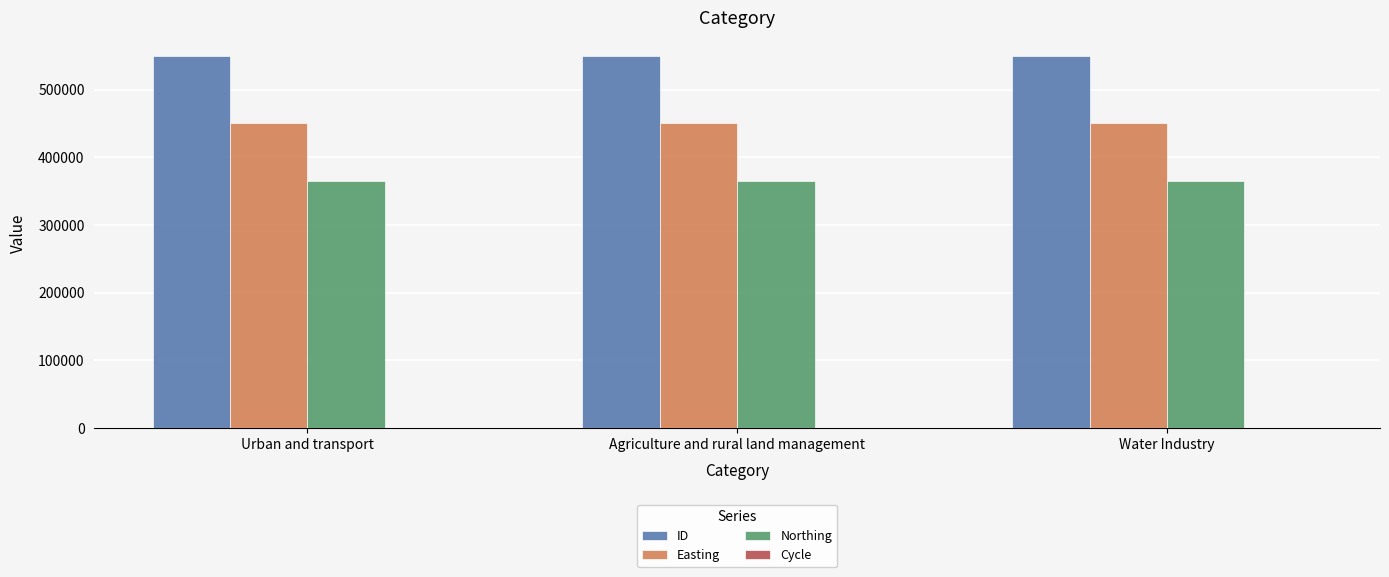

What is the spread (max minus min) of values at Urban and transport?

549286